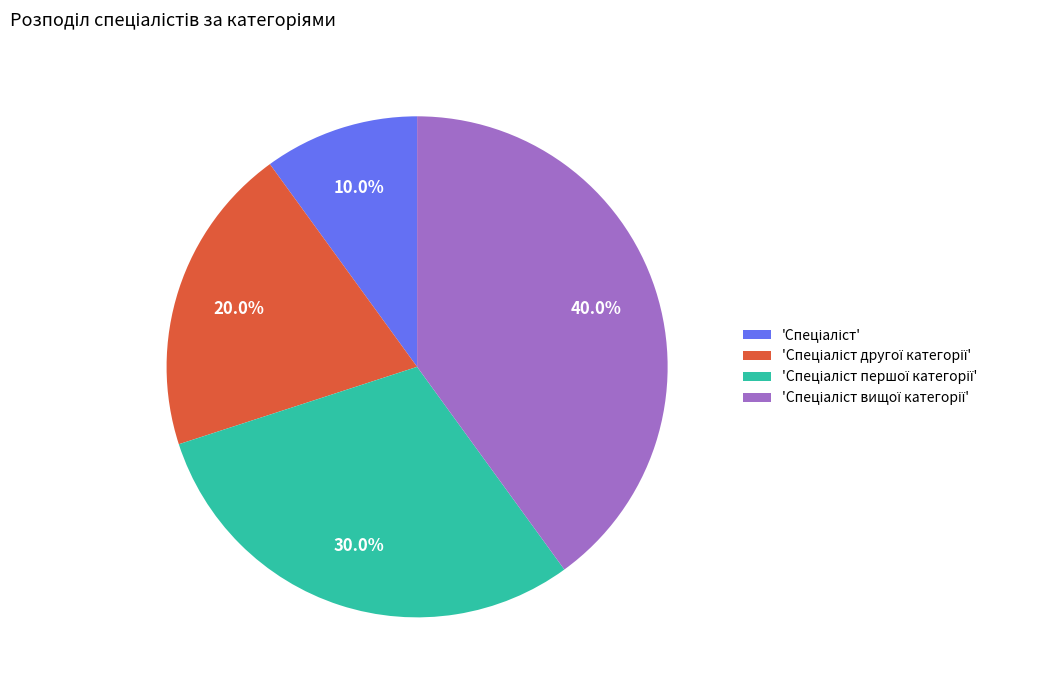

Is there any slice that represents more than half of the pie?

No